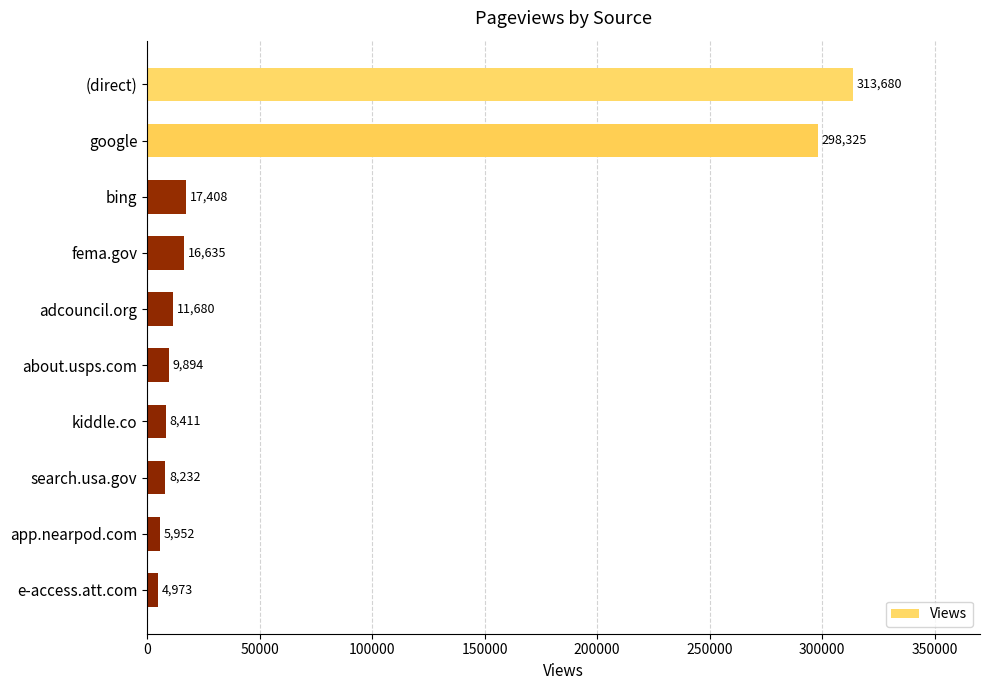

Reading top to bottom, list all the values displayed in this chart.

313680	298325	17408	16635	11680	9894	8411	8232	5952	4973